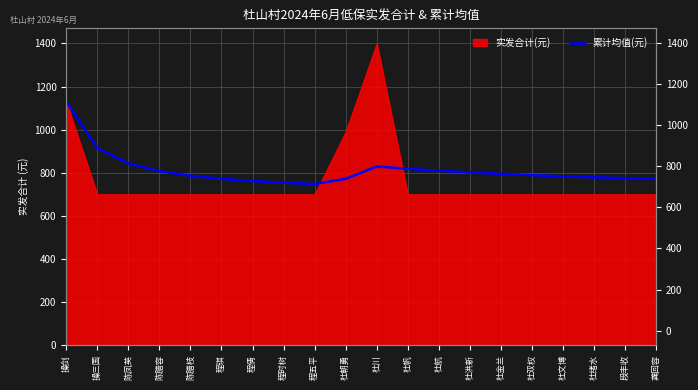

What is the value of the 17th point from the left?

783.5